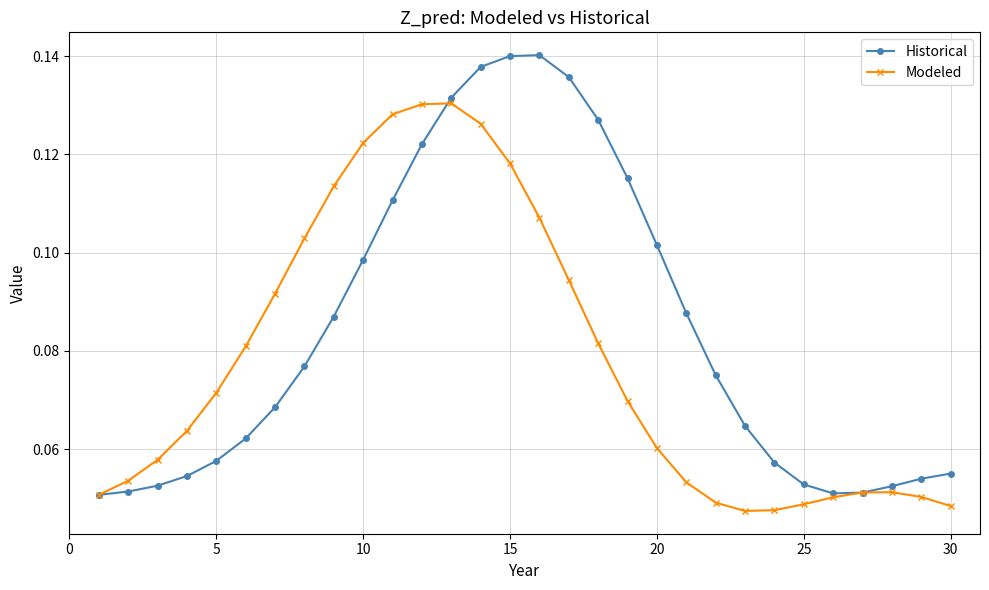

List the series in order of their peak value, lowest first.

Modeled, Historical